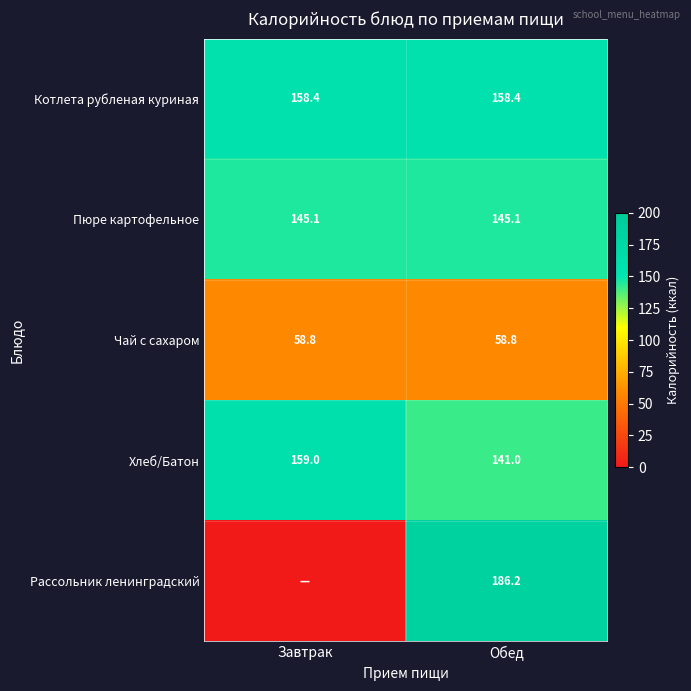

What is the lowest value of the Хлеб/Батон series?

141.0